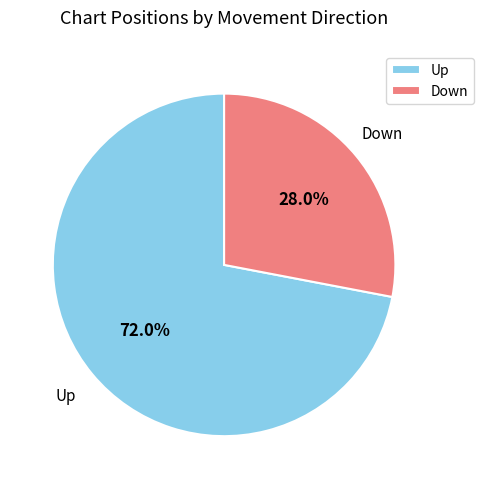

How many segments does this pie chart have?

2